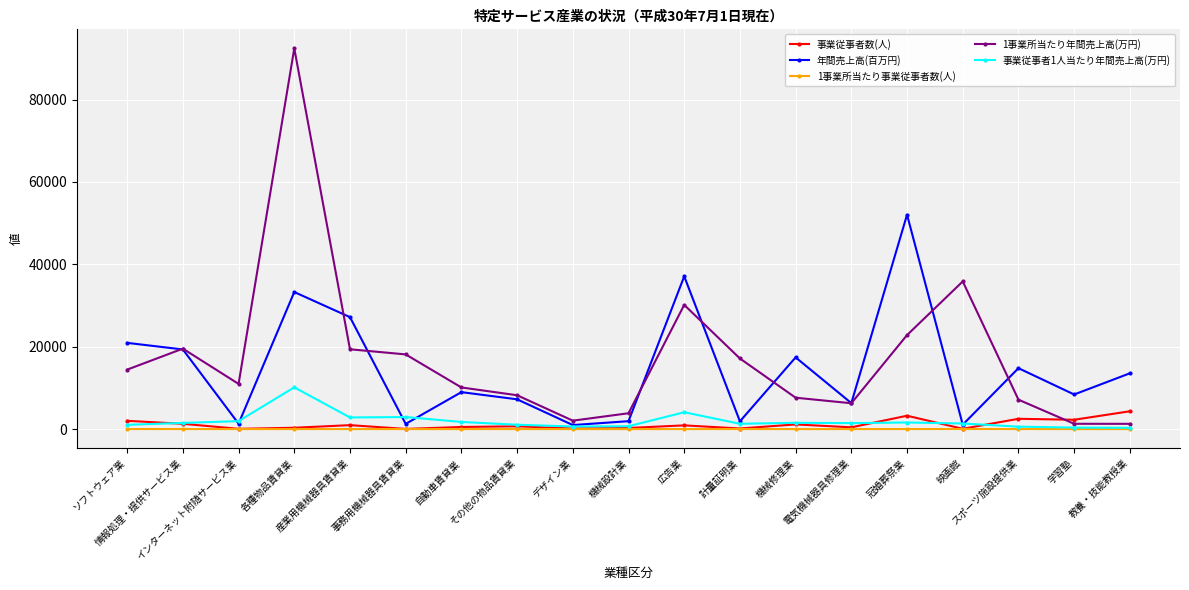

What is the greatest value displayed?

92432